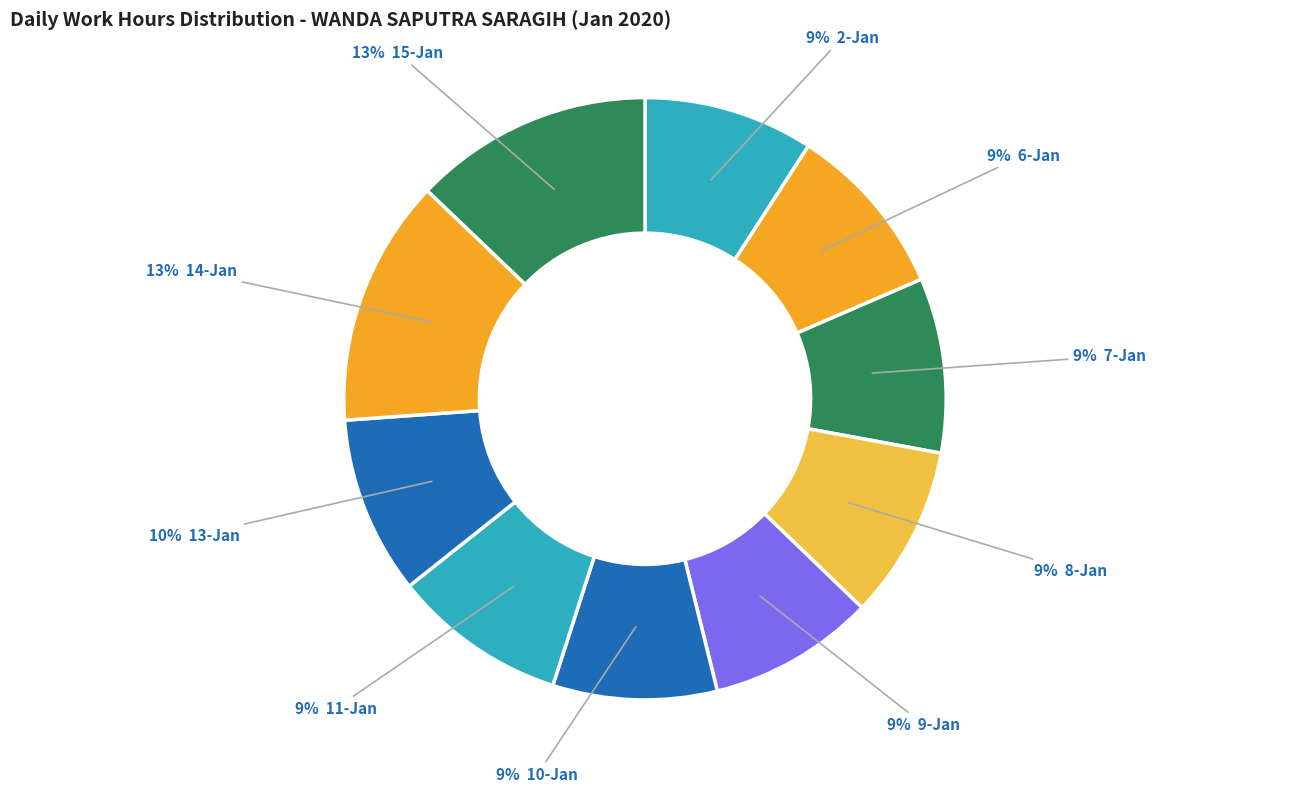

Count the number of slices in the pie.

10